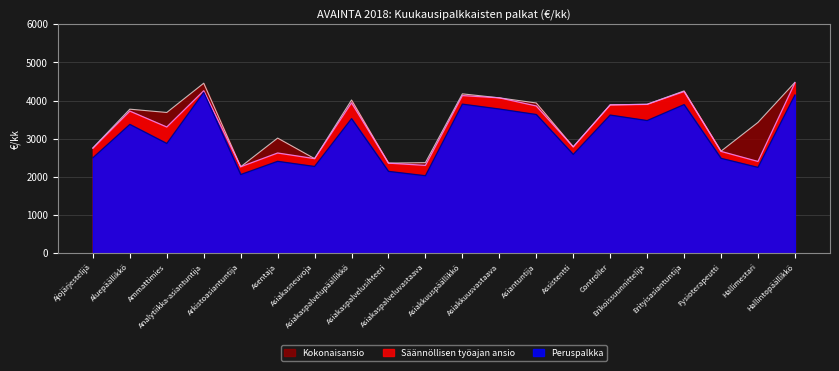

What is the label of the 5th point from the right?

Erikoissuunnittelija